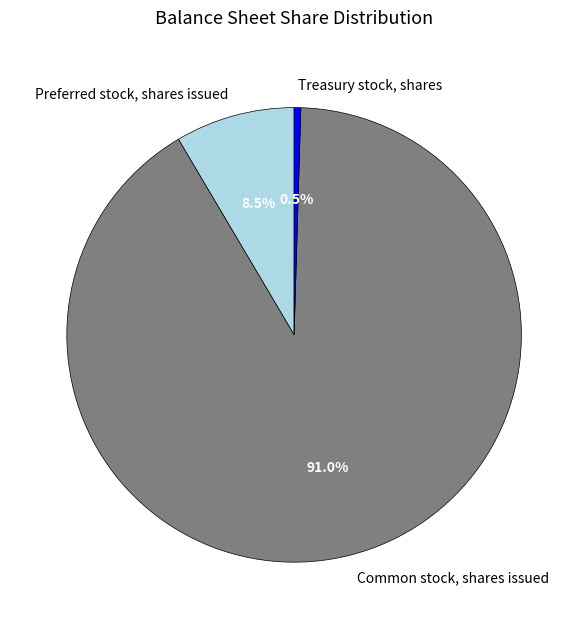

Rank the categories by value from highest to lowest.

Common stock, shares issued, Preferred stock, shares issued, Treasury stock, shares